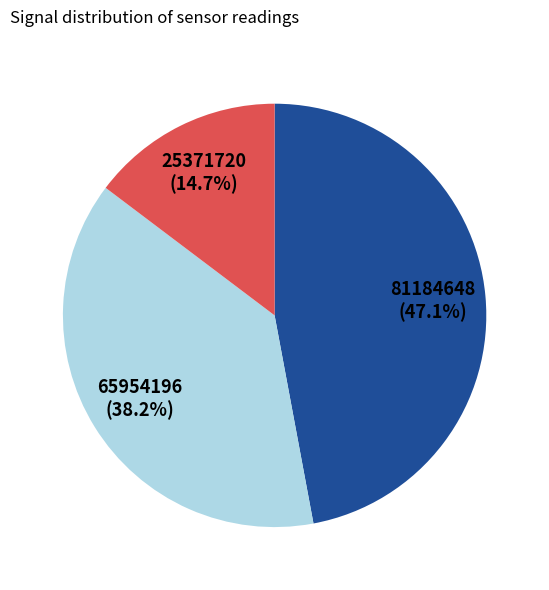

Is there any slice that represents more than half of the pie?

No